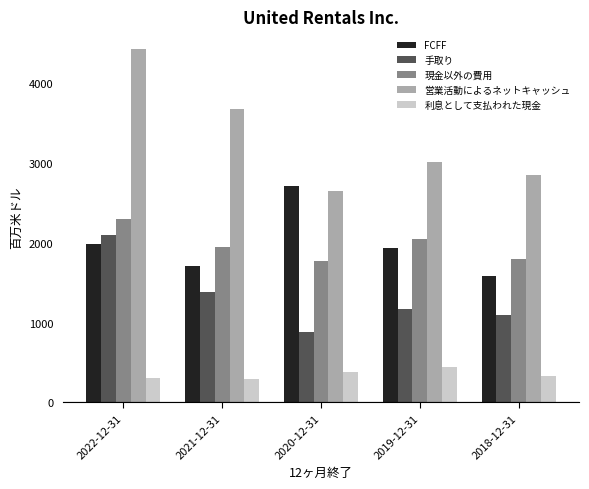

Which series has the widest spread of values?

営業活動によるネットキャッシュ